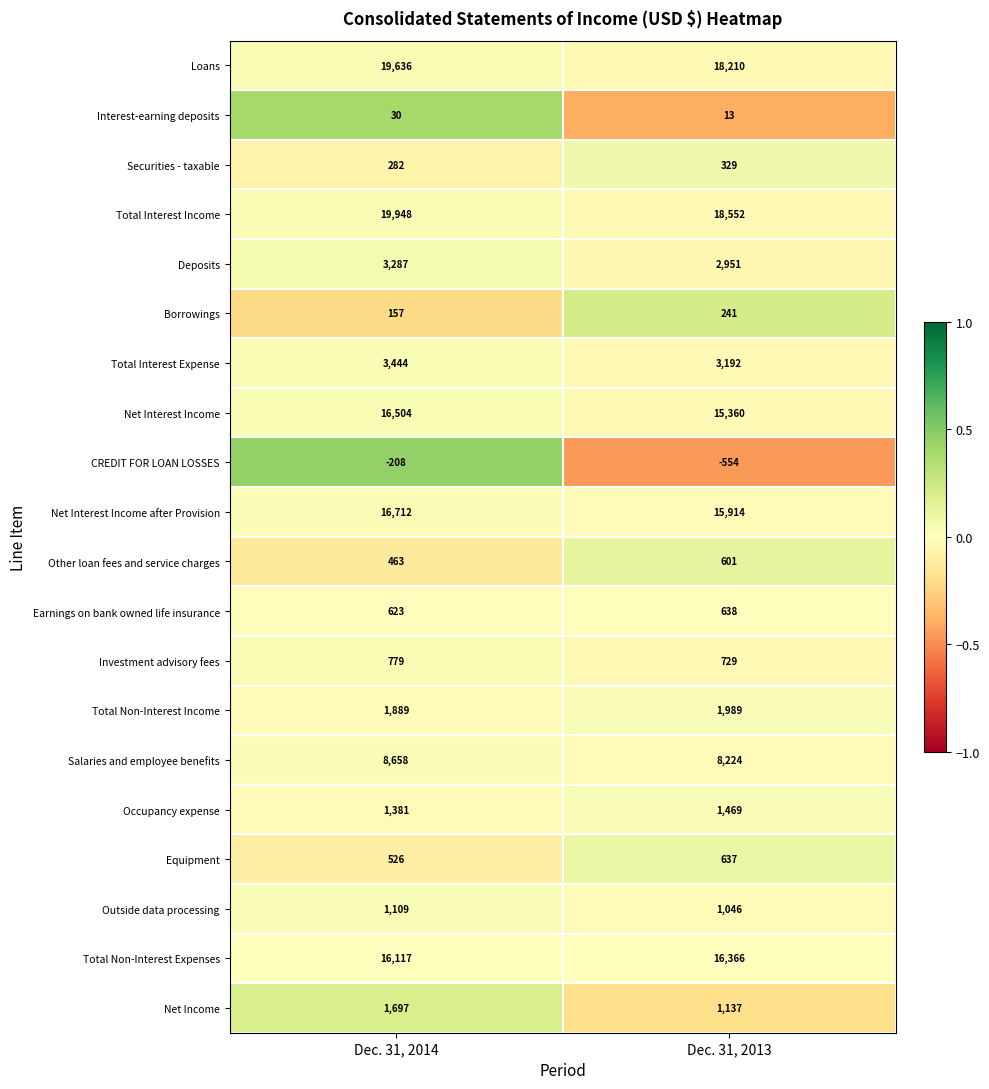

At which category is the sum across all series the highest?

Dec. 31, 2014